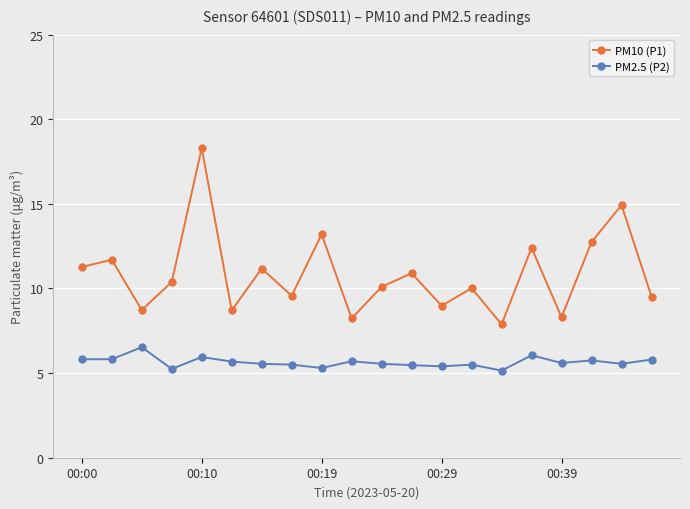

True or false: PM2.5 (P2) has more than 2 points higher than both neighbors.

True